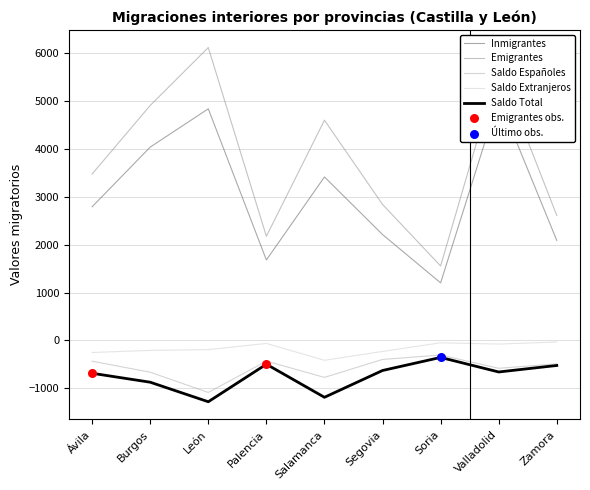

At how many categories does at least one series exceed 2819?

6